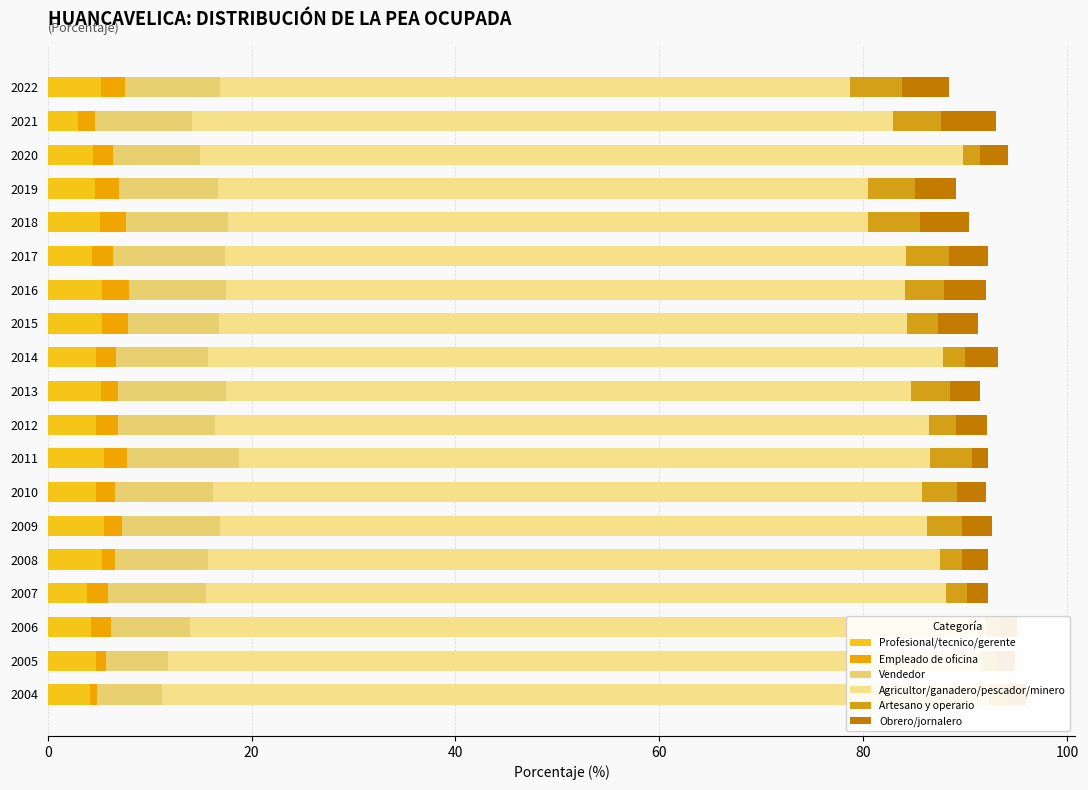

Reading right to left, transcribe all the data shown in this chart.

Profesional/tecnico/gerente: 5.2	2.9	4.4	4.7	5.1	4.3	5.3	5.3	4.7	5.2	4.7	5.5	4.7	5.6	5.3	3.8	4.2	4.7	4.2
Empleado de oficina: 2.4	1.7	2.0	2.3	2.6	2.1	2.7	2.5	2.0	1.7	2.2	2.3	1.8	1.7	1.3	2.1	1.9	1.0	0.7
Vendedor: 9.3	9.5	8.6	9.8	9.9	11.0	9.5	8.9	9.0	10.6	9.5	10.9	9.6	9.6	9.1	9.6	7.8	6.1	6.4
Agricultor/ganadero/pescador/minero: 61.8	68.8	74.8	63.7	62.8	66.8	66.6	67.5	72.1	67.2	70.0	67.9	69.5	69.4	71.8	72.6	78.0	79.8	81.2
Artesano y operario: 5.1	4.7	1.7	4.7	5.1	4.2	3.8	3.1	2.2	3.8	2.7	4.1	3.4	3.5	2.2	2.0	1.5	1.6	2.0
Obrero/jornalero: 4.6	5.4	2.7	4.0	4.7	3.9	4.1	3.9	3.2	3.0	3.0	1.6	2.9	2.9	2.5	2.1	1.6	1.8	1.7